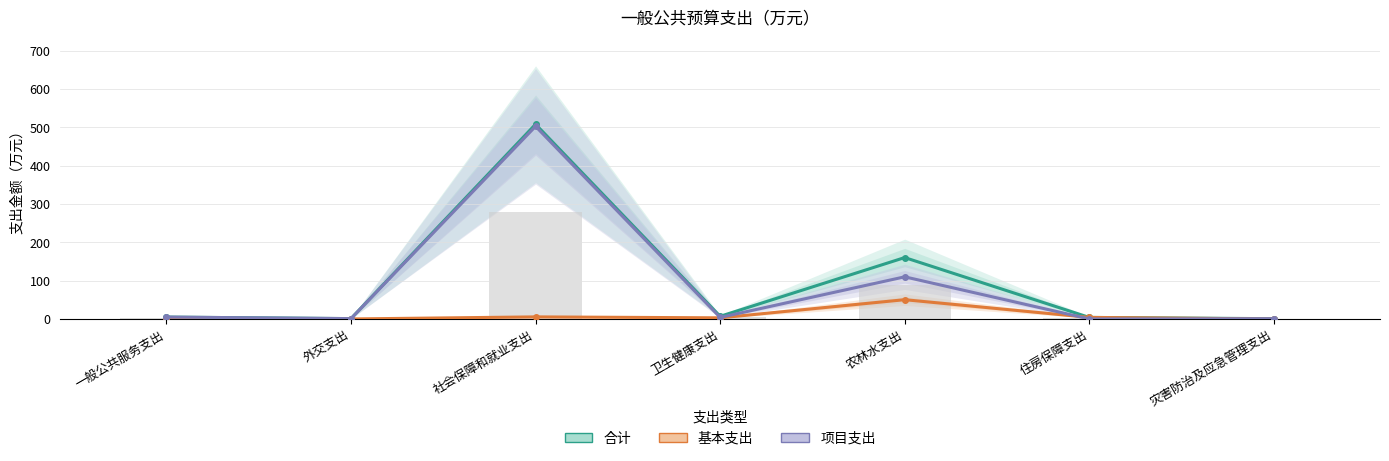

Which category has the lowest value in the 基本支出 series?

一般公共服务支出